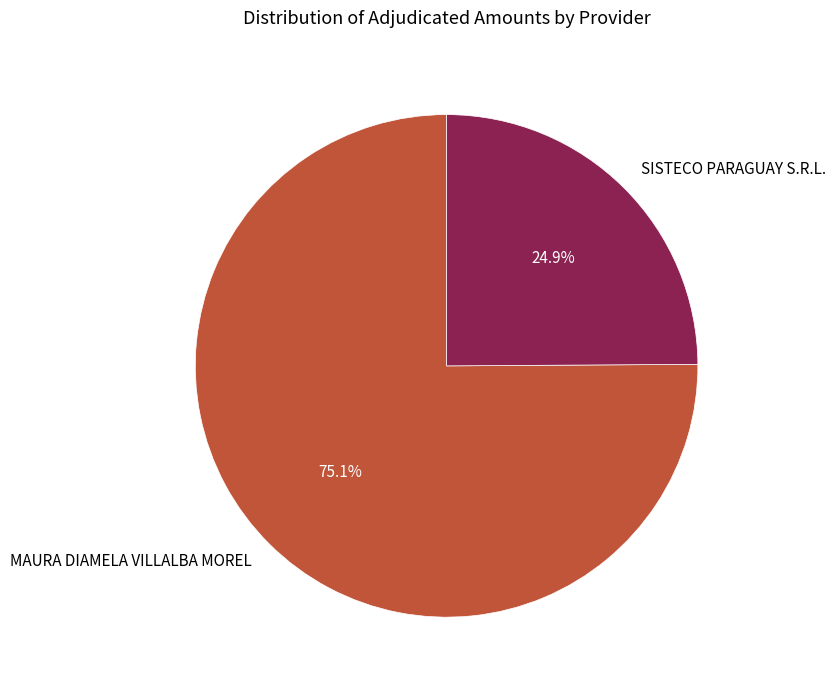

What portion of the pie excludes MAURA DIAMELA VILLALBA MOREL?

24.9%